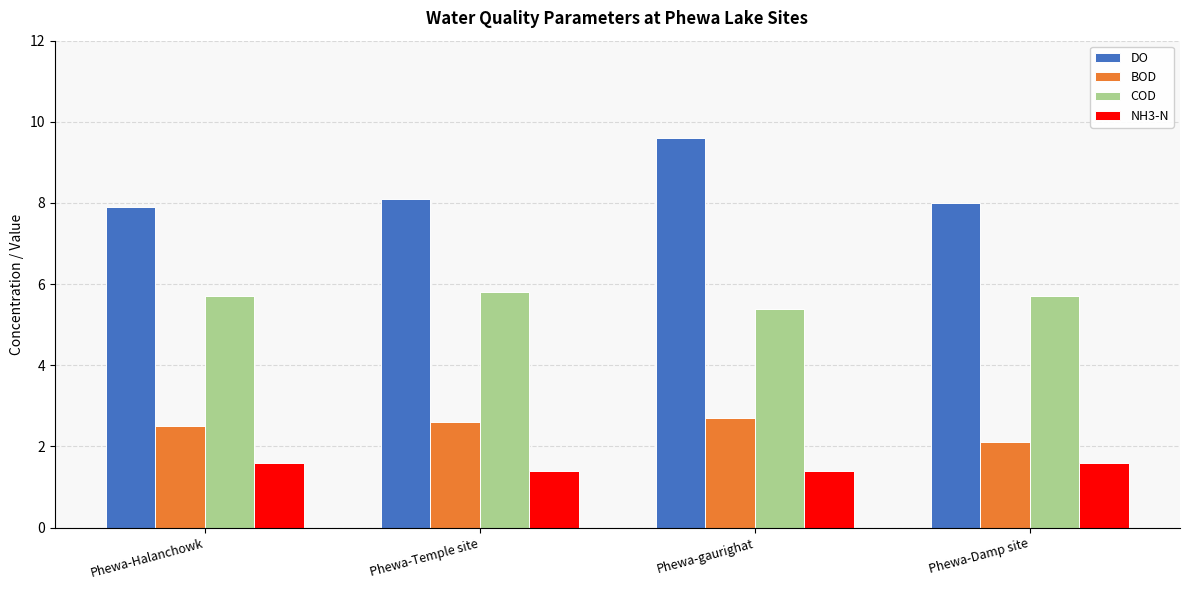

What is the difference between the second highest and second lowest values in the DO series?

0.1